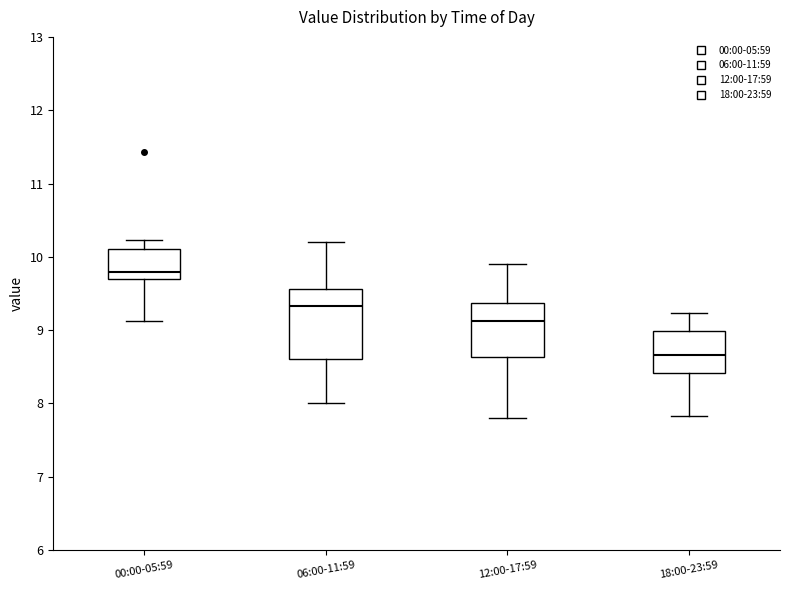

Where is the lower edge of the box for 06:00-11:59 on the y-axis? The values are not printed on the chart, so give them approximately, as read against the axis.

8.6